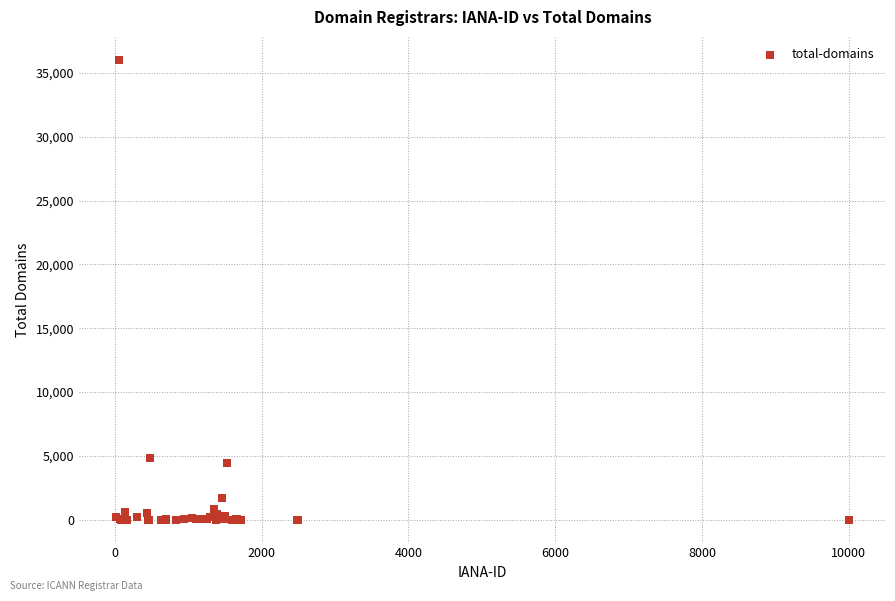

What Y value in the scatter plot is closest to 18011?

4794